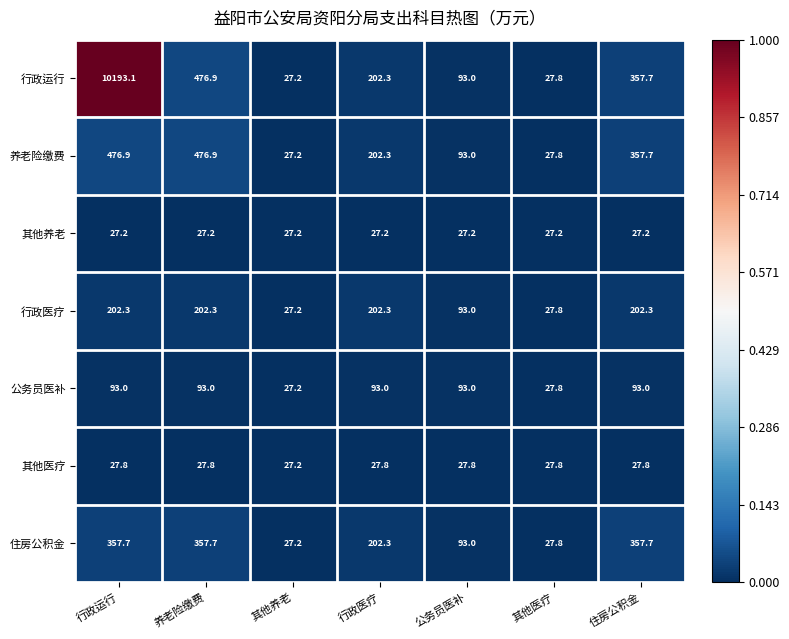

What is the greatest value displayed?

10193.1